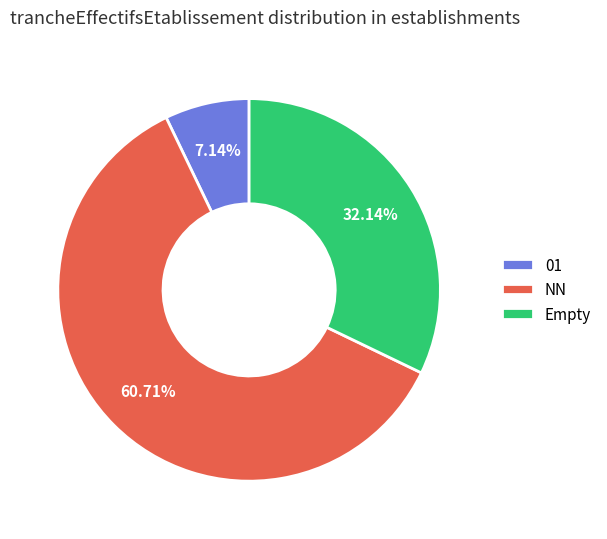

Between 01 and NN, which is larger?

NN